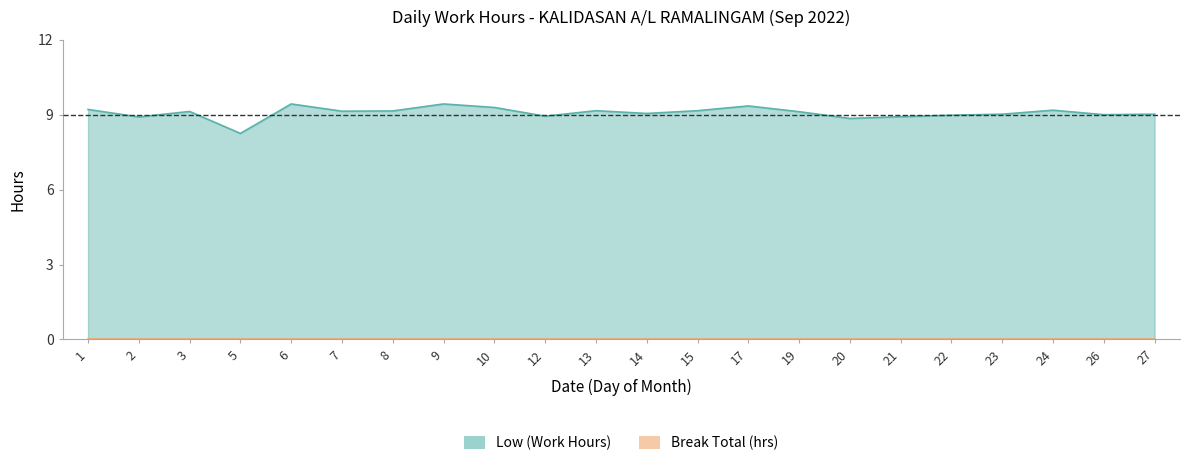

List the labels in order of value, smallest first.

5, 20, 2, 21, 12, 22, 26, 23, 27, 14, 19, 3, 7, 8, 13, 15, 24, 1, 10, 17, 6, 9